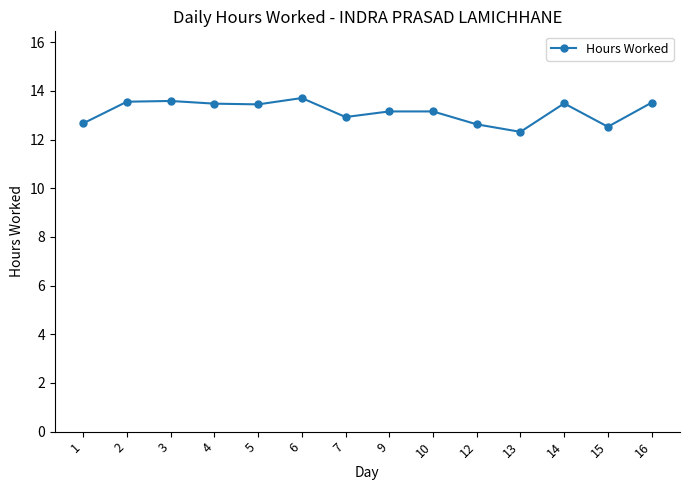

Which label corresponds to the smallest value in the chart?

13